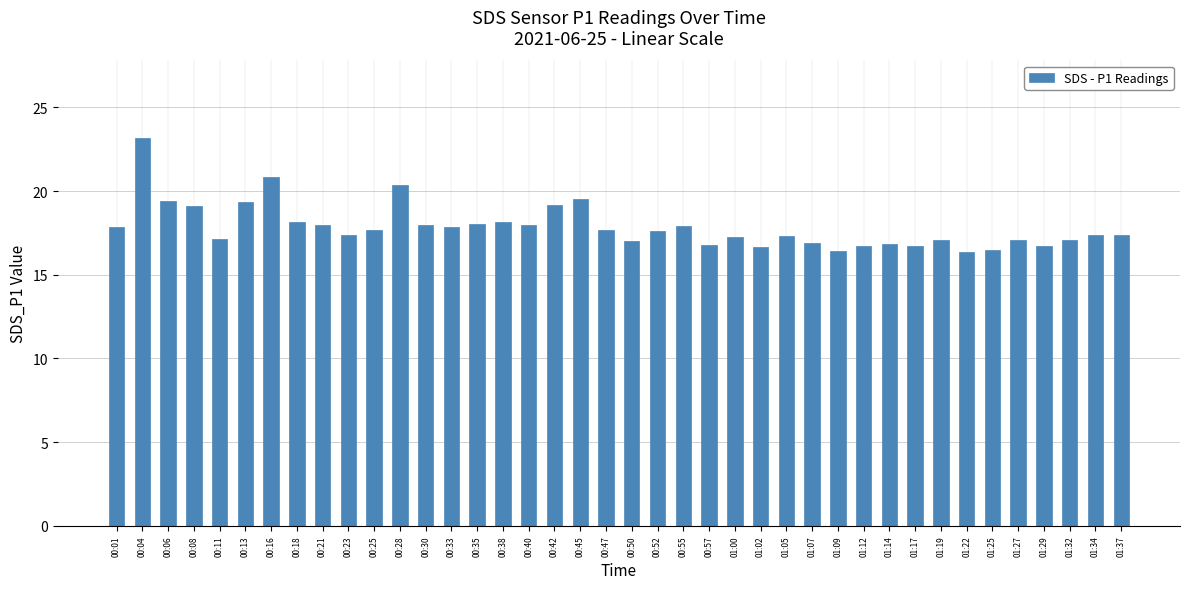

What position from the left is 01:14?

31